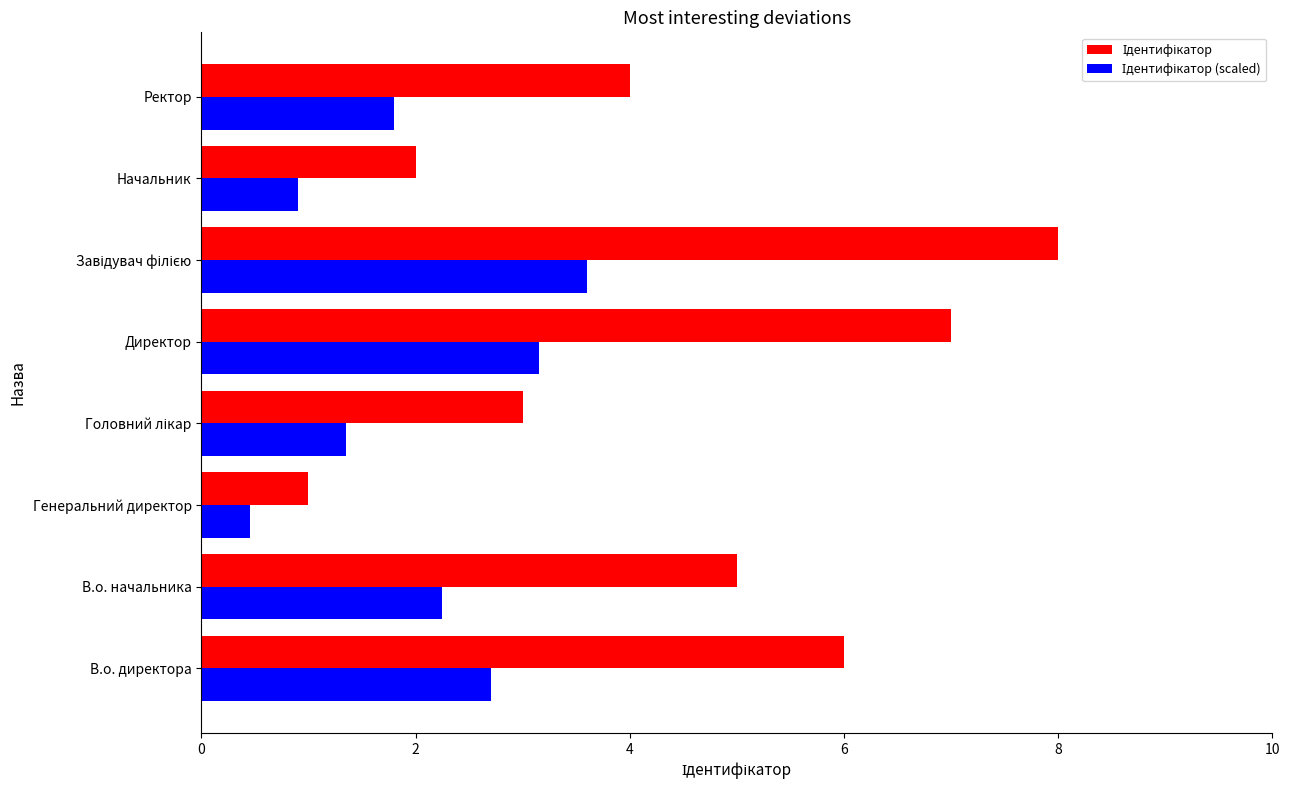

What is the total value across all series at Ректор?

5.8